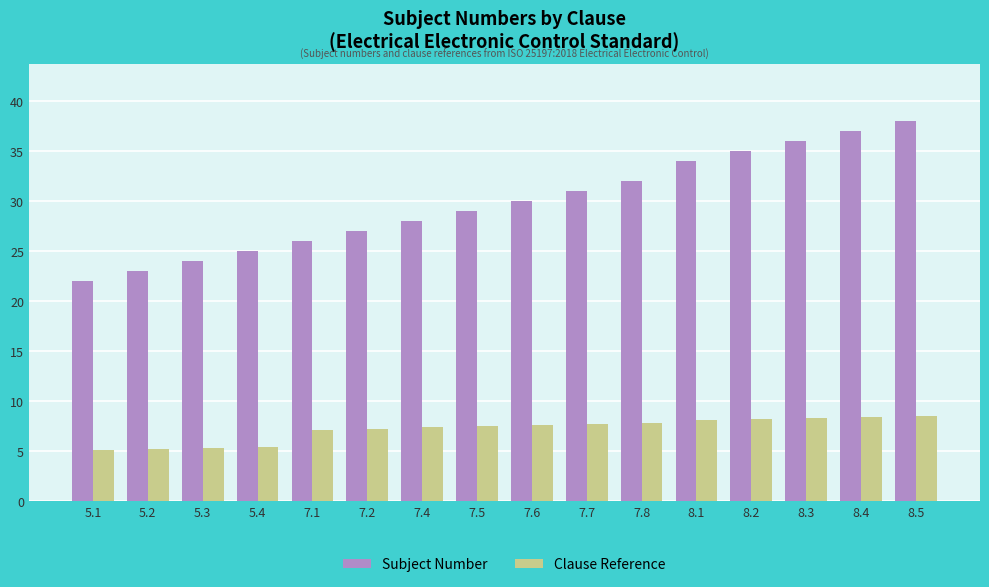

What is the label of the 4th bar from the left?

5.4